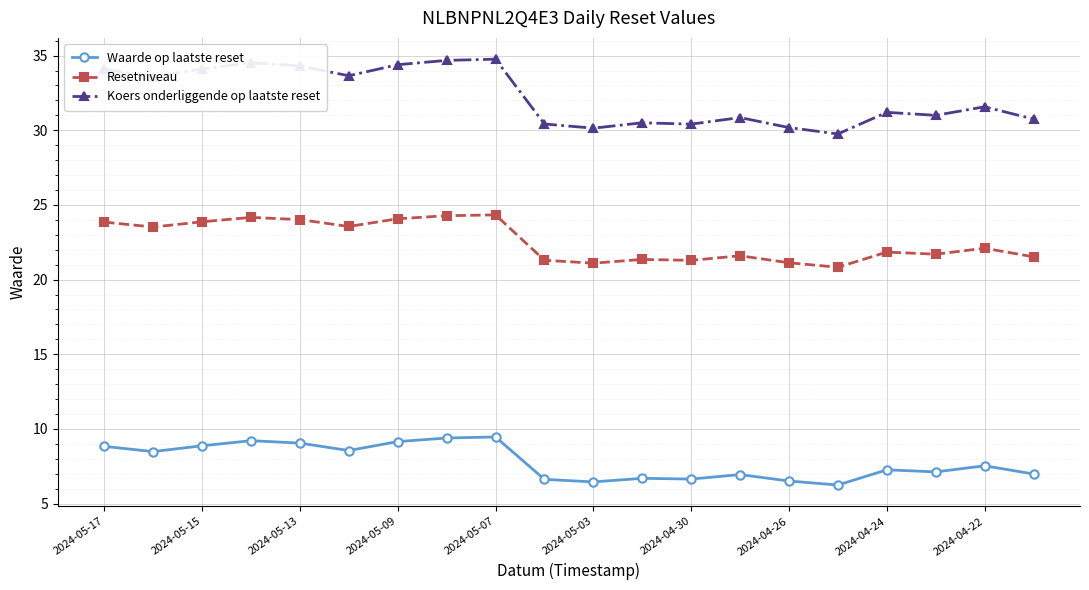

How many series are shown in this chart?

3